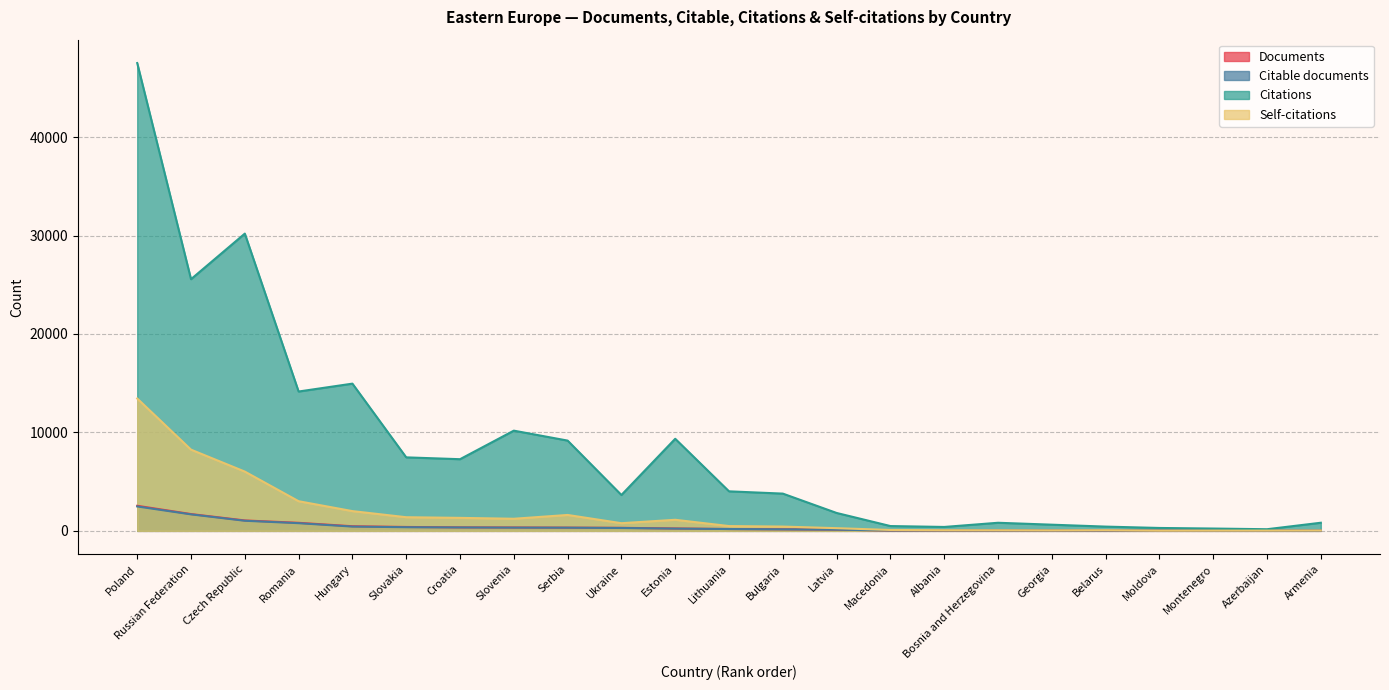

Does the chart have visible grid lines?

Yes